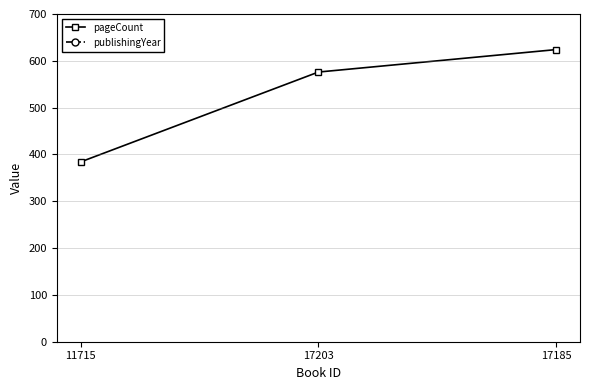

What is the label of the 3rd point from the left?

17185